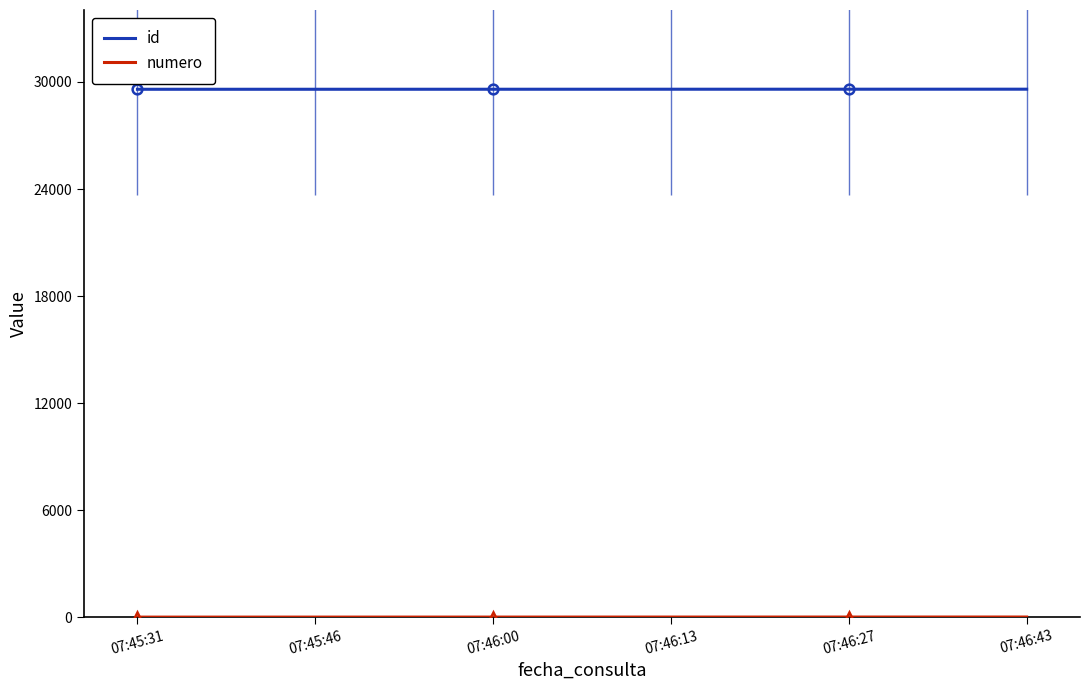

Which has a higher value, 07:46:13 or 07:46:27?

07:46:27